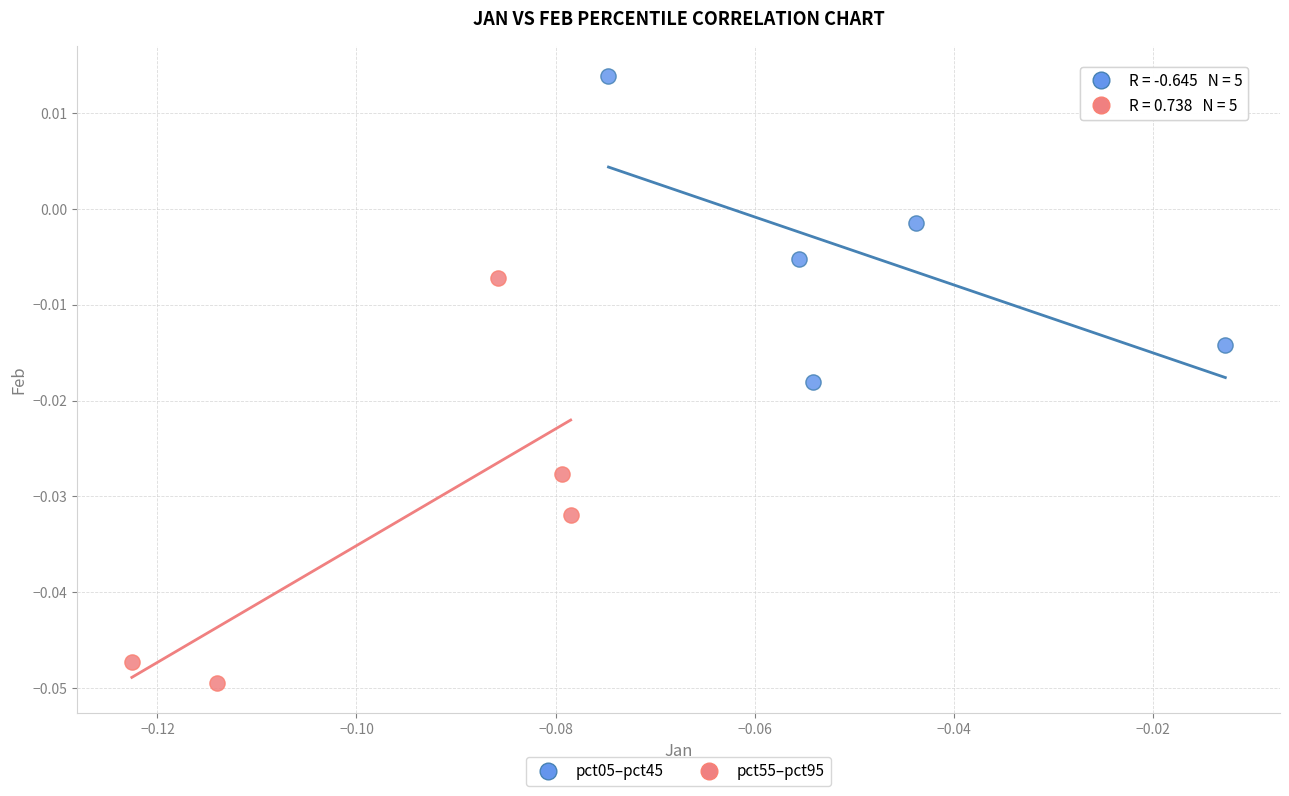

What are all the series names shown in the legend?

pct05–pct45, pct55–pct95